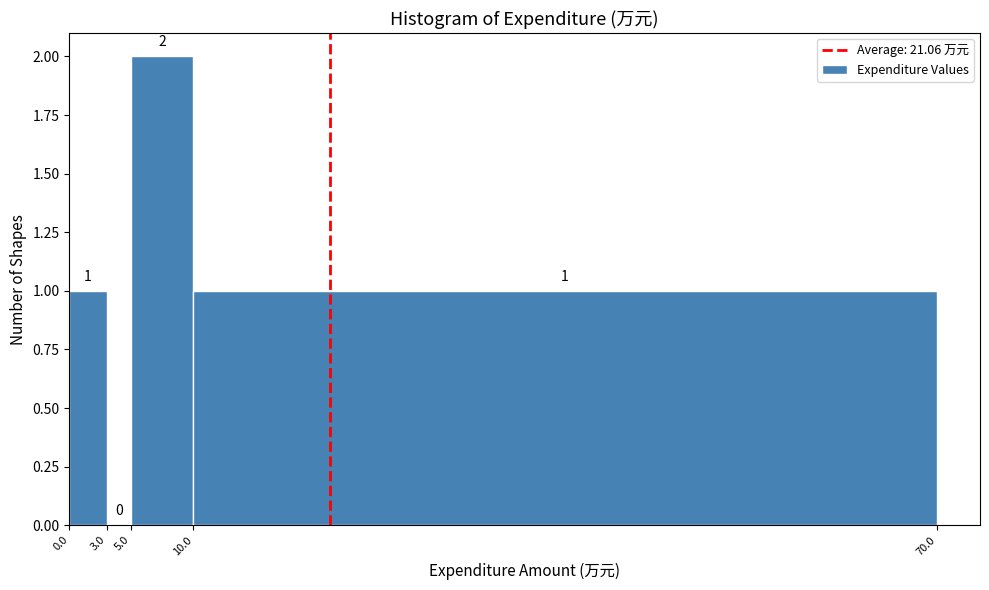

What is the height of the bar covering 0.0 to 3.0 on the x-axis?

1